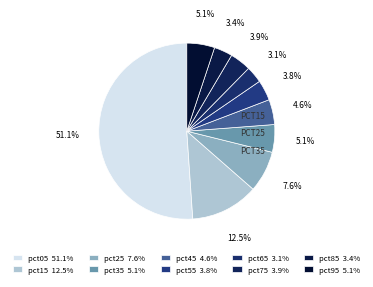

Rank the categories by value from lowest to highest.

pct65, pct85, pct55, pct75, pct45, pct35, pct95, pct25, pct15, pct05